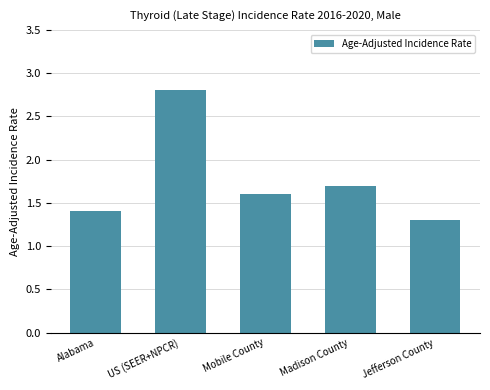

What is the label of the 4th bar from the left?

Madison County